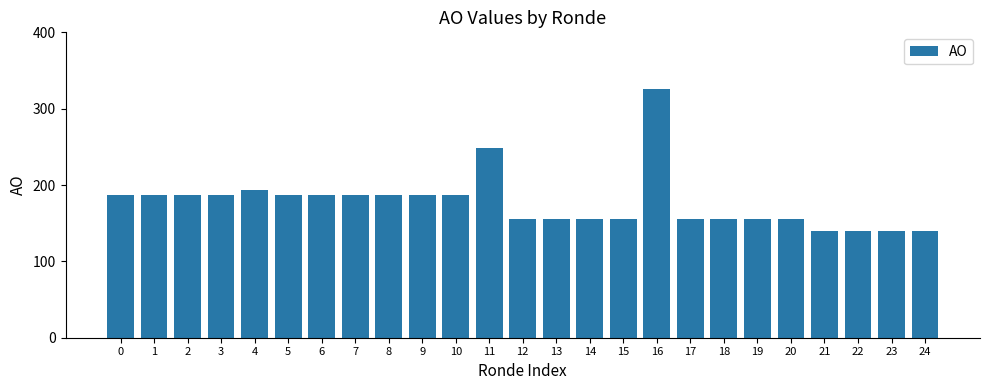

What is the maximum value shown in the chart?

326